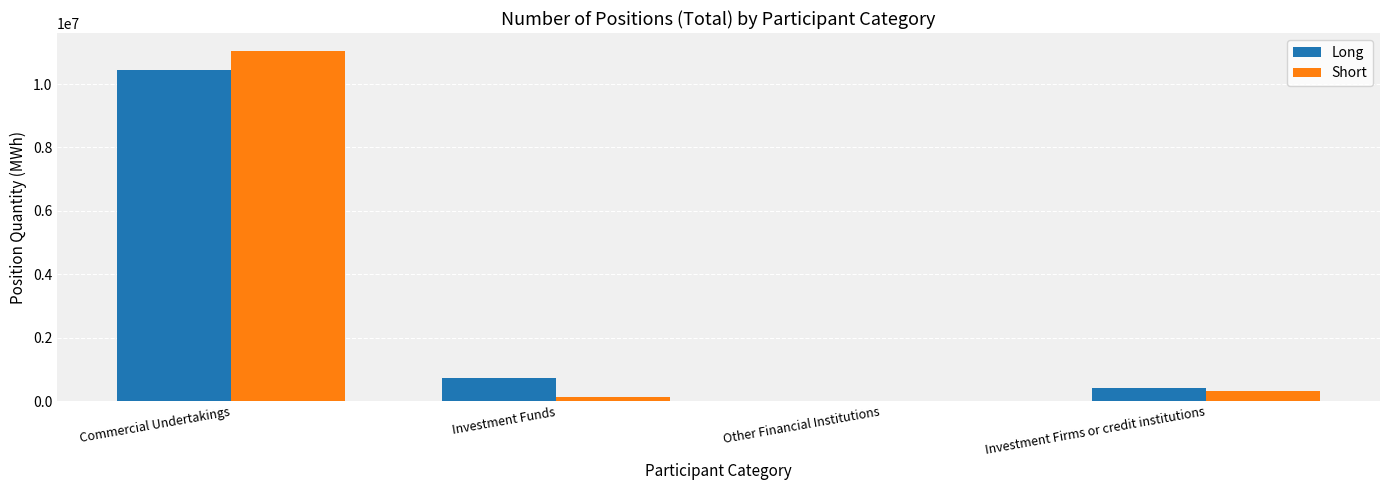

At which category is the sum across all series the highest?

Commercial Undertakings